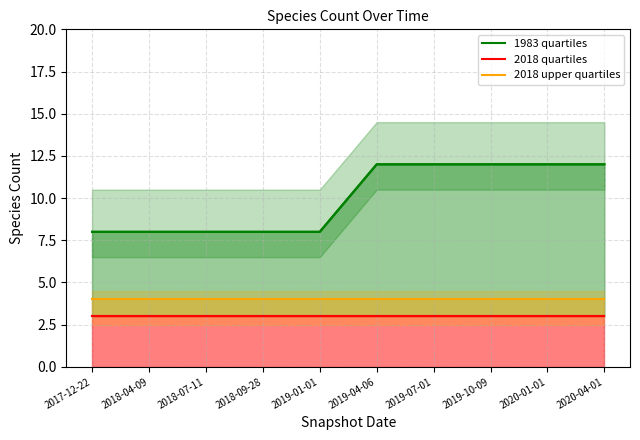

At which category does the chart reach its peak across all series?

2019-04-06